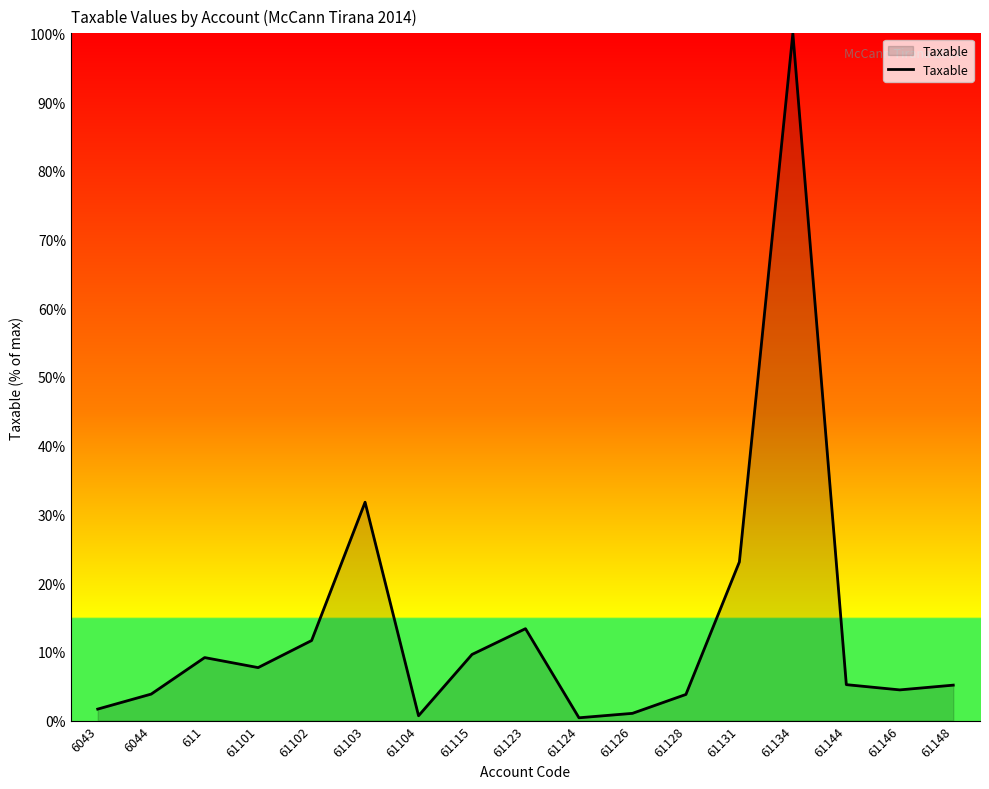

The value at 61131 is 15.3. True or false?

False